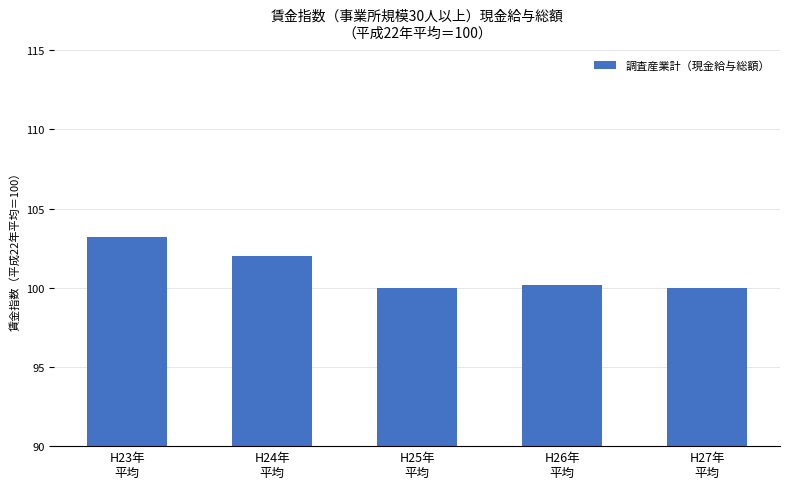

Reading left to right, transcribe all the data shown in this chart.

H23年
平均=103.2	H24年
平均=102.0	H25年
平均=100.0	H26年
平均=100.2	H27年
平均=100.0